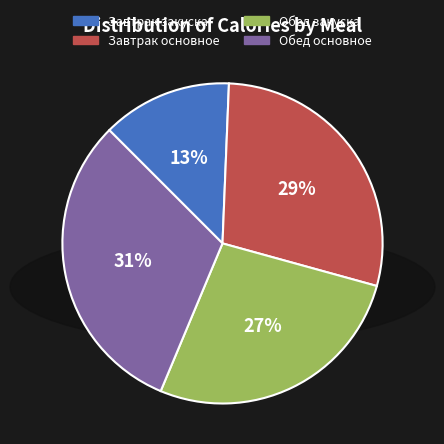

Is there a majority slice in this chart?

No